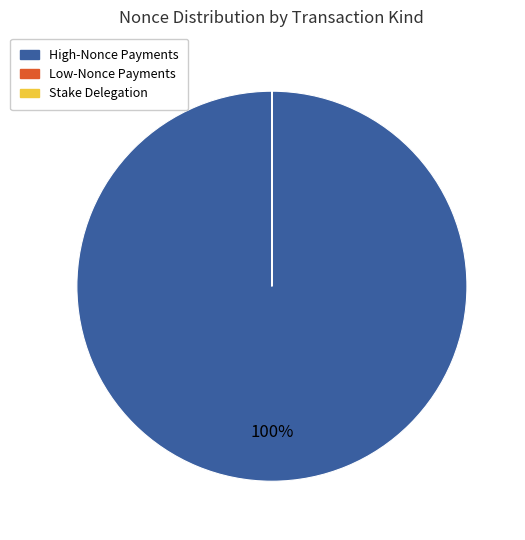

To the nearest percent, what is the average slice percentage?

33%